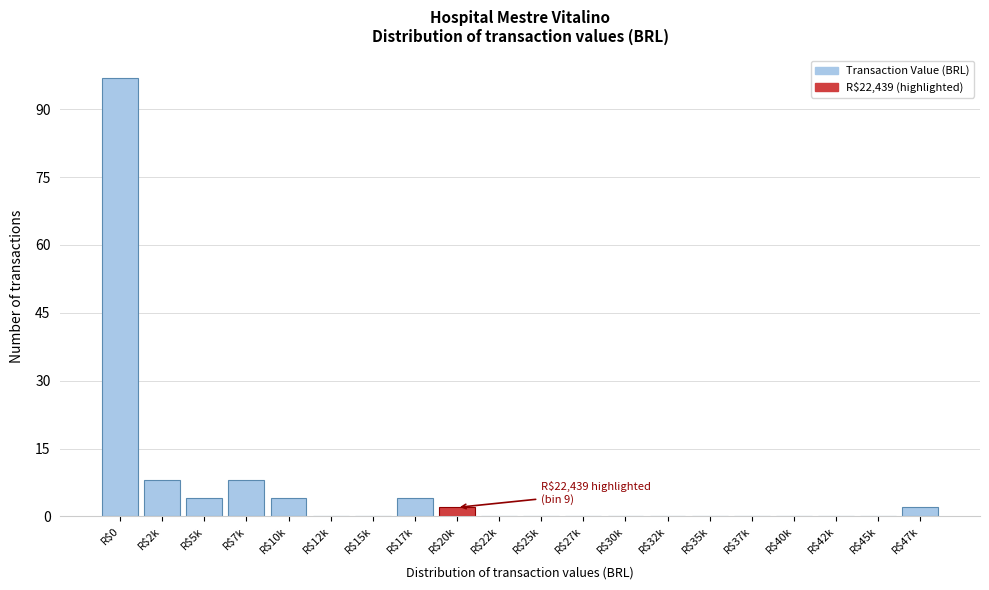

What is the maximum value shown in the chart?

97